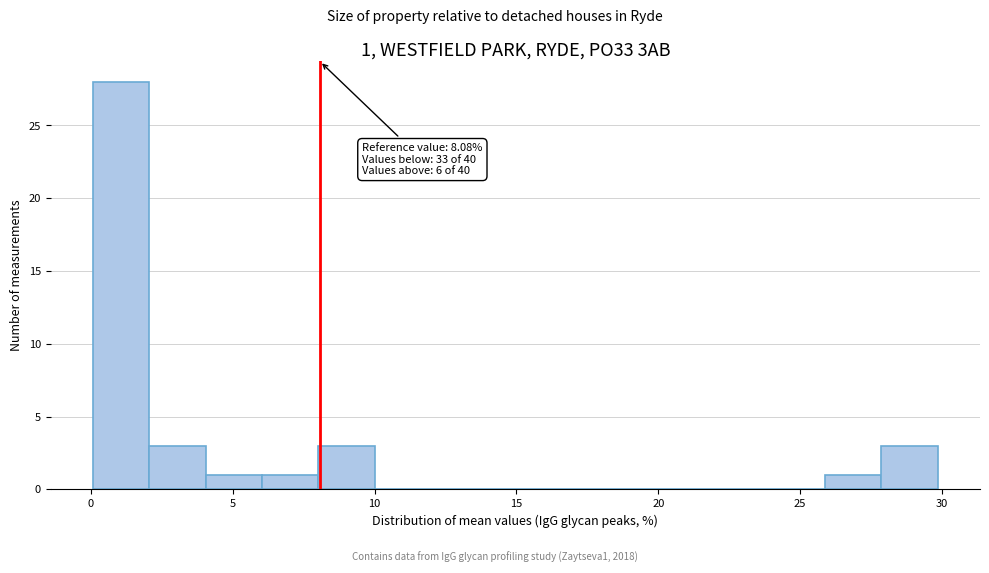

Read against the x-axis, roughly where is the centre of the tallest bar?

1.0